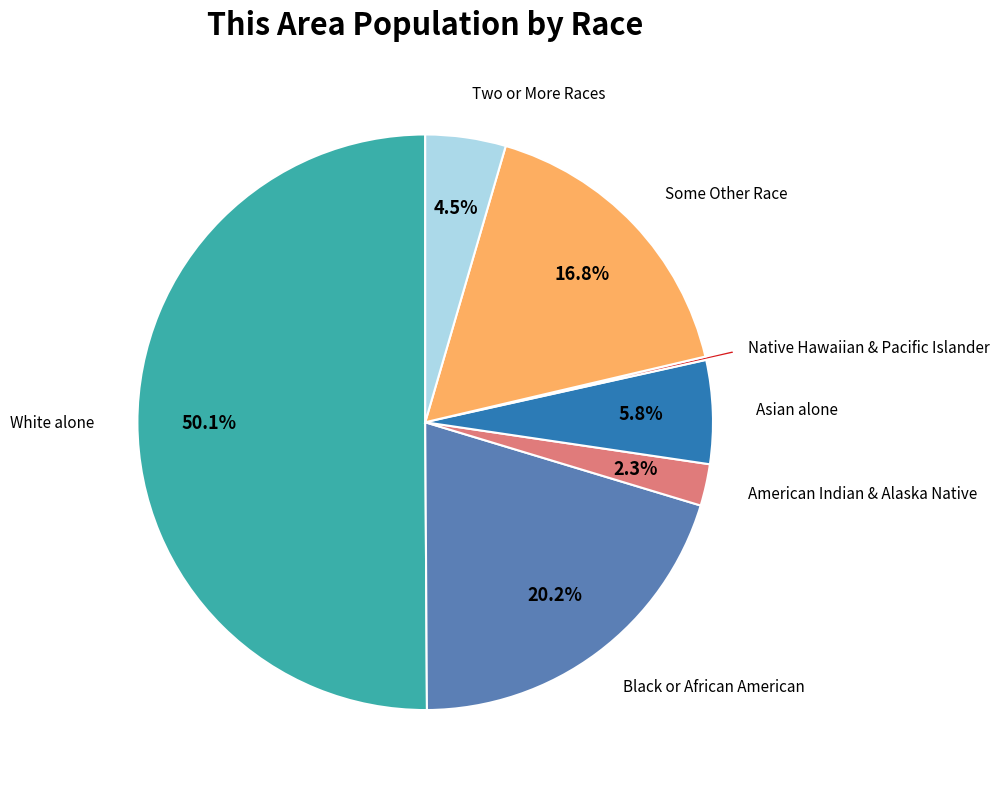

To the nearest percent, what is the average slice percentage?

14%